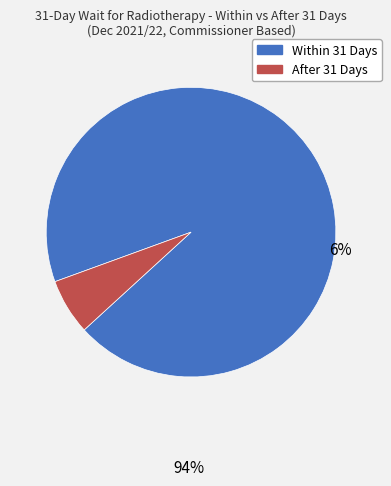

How many slices are in this pie chart?

2